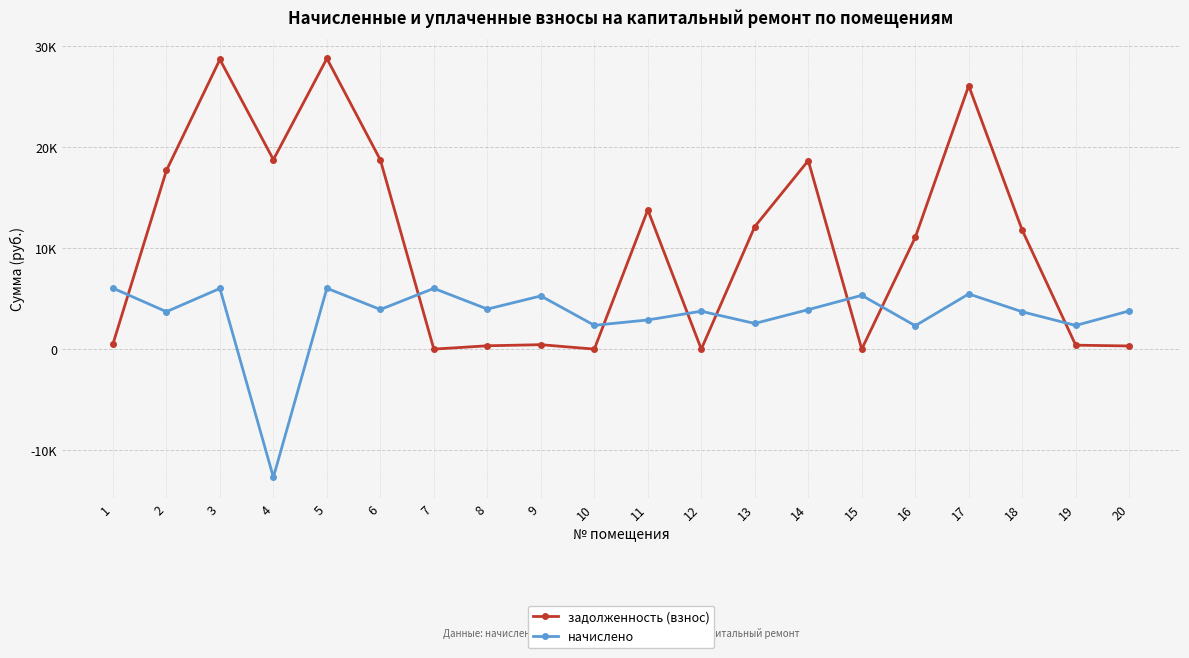

Does the chart have visible grid lines?

Yes